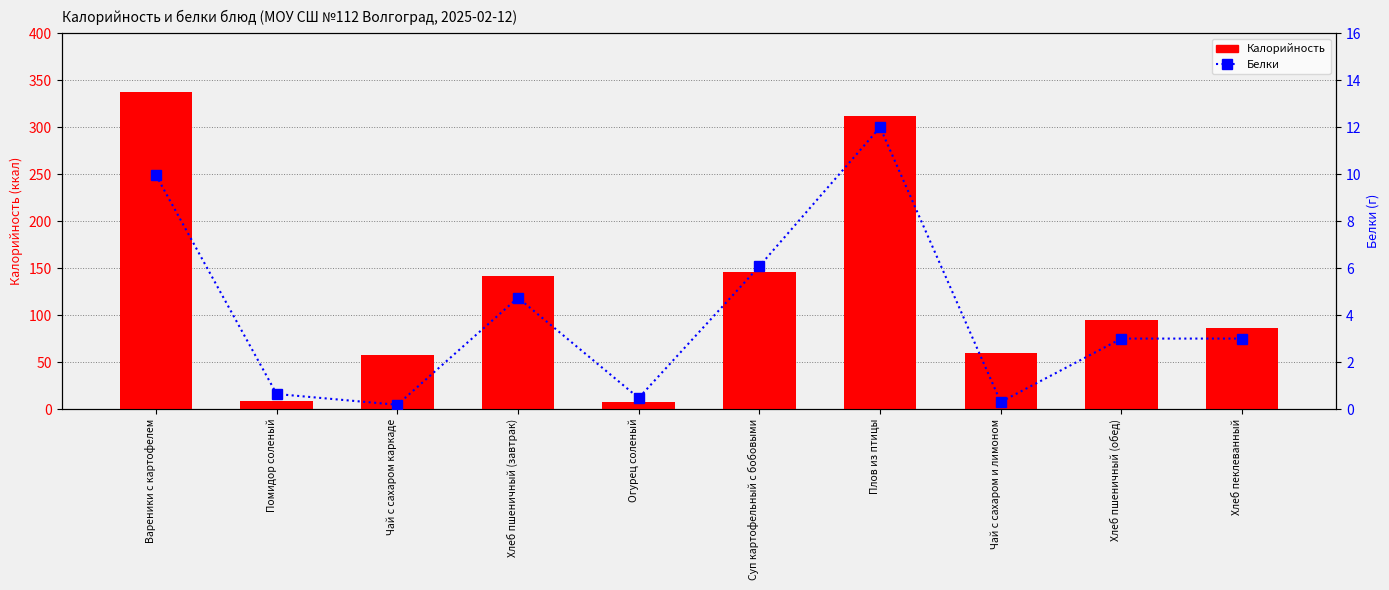

What is the label of the 8th bar from the right?

Чай с сахаром каркаде